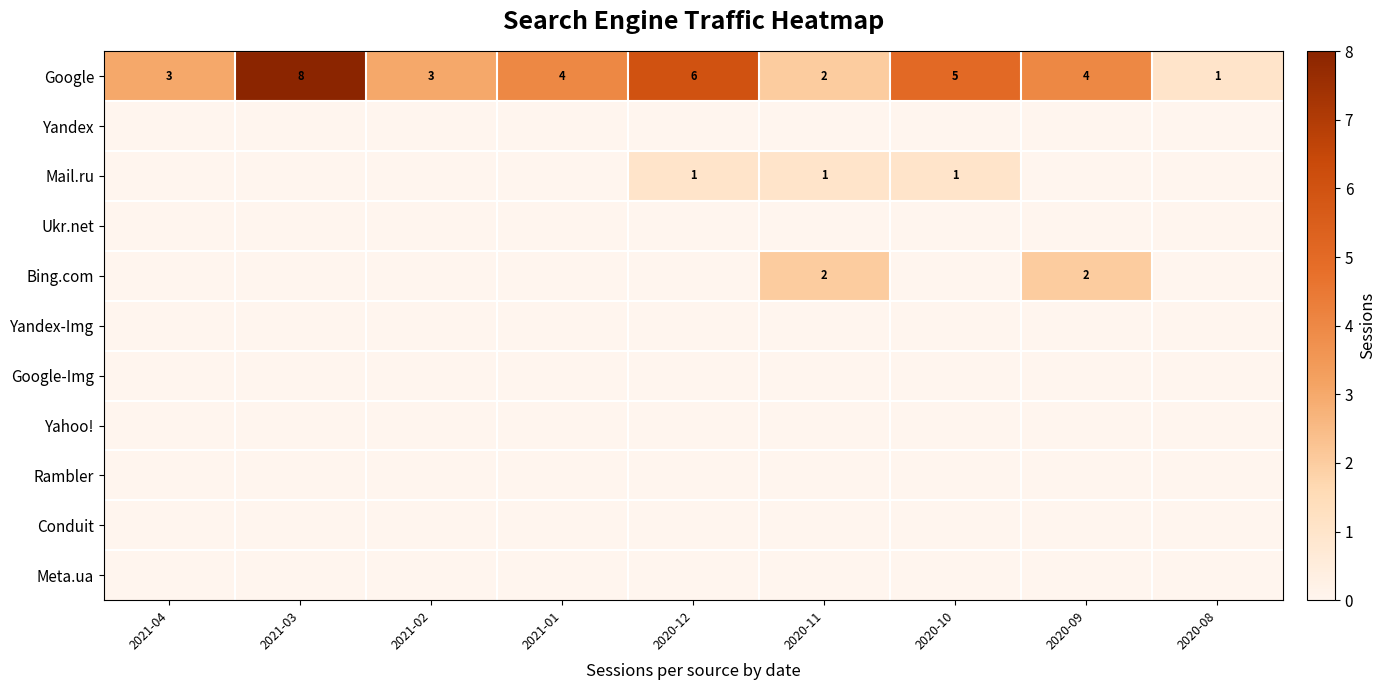

Which has a higher value, 2021-01 or 2020-09?

2021-01